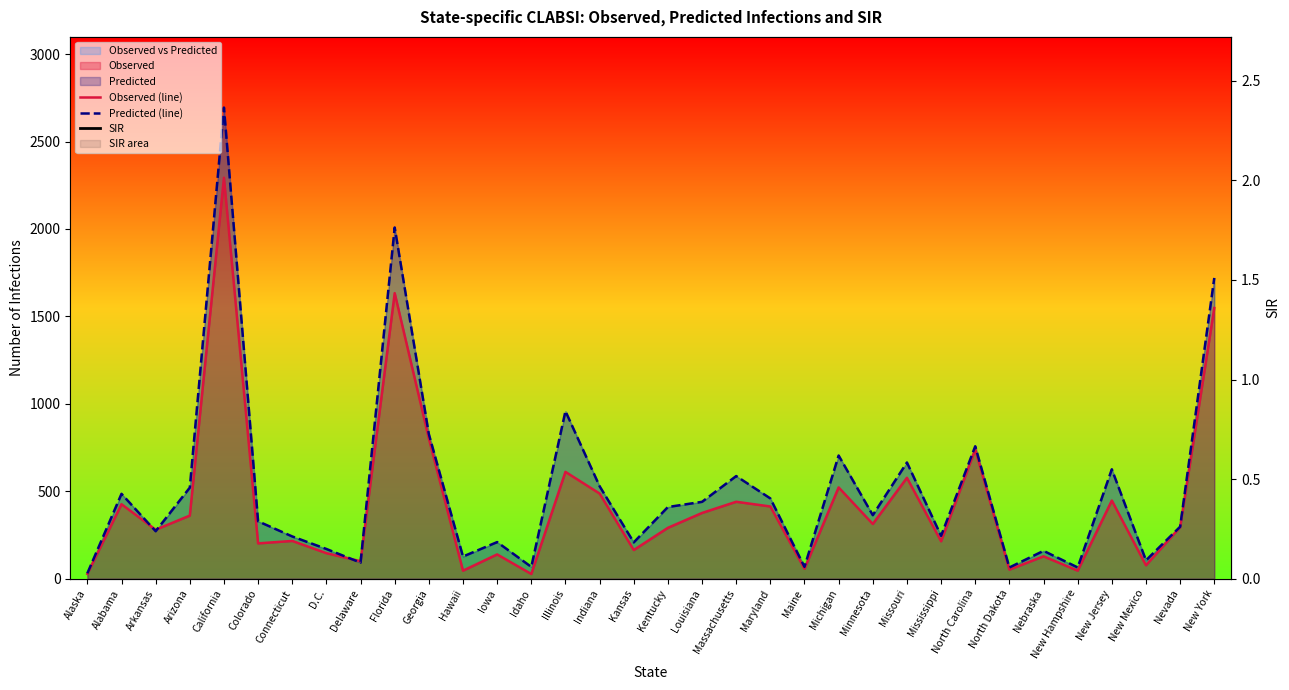

Reading right to left, extract all data points from this chart.

Observed (line): New York=1548.0	Nevada=295.0	New Mexico=77.0	New Jersey=447.0	New Hampshire=46.0	Nebraska=128.0	North Dakota=52.0	North Carolina=740.0	Mississippi=214.0	Missouri=577.0	Minnesota=313.0	Michigan=522.0	Maine=57.0	Maryland=413.0	Massachusetts=440.0	Louisiana=376.0	Kentucky=291.0	Kansas=164.0	Indiana=487.0	Illinois=611.0	Idaho=27.0	Iowa=139.0	Hawaii=46.0	Georgia=802.0	Florida=1633.0	Delaware=100.0	D.C.=146.0	Connecticut=216.0	Colorado=202.0	California=2293.0	Arizona=361.0	Arkansas=280.0	Alabama=426.0	Alaska=28.0
Predicted (line): New York=1719.8	Nevada=297.2	New Mexico=105.0	New Jersey=625.8	New Hampshire=64.5	Nebraska=159.4	North Dakota=64.2	North Carolina=757.5	Mississippi=245.2	Missouri=664.7	Minnesota=363.4	Michigan=704.5	Maine=67.8	Maryland=459.1	Massachusetts=586.9	Louisiana=439.6	Kentucky=410.0	Kansas=207.8	Indiana=529.1	Illinois=958.2	Idaho=67.7	Iowa=209.4	Hawaii=126.9	Georgia=827.1	Florida=2008.5	Delaware=91.9	D.C.=170.0	Connecticut=241.7	Colorado=328.3	California=2694.2	Arizona=521.0	Arkansas=271.6	Alabama=485.4	Alaska=30.8
SIR: New York=0.9	Nevada=1.0	New Mexico=0.7	New Jersey=0.7	New Hampshire=0.7	Nebraska=0.8	North Dakota=0.8	North Carolina=1.0	Mississippi=0.9	Missouri=0.9	Minnesota=0.9	Michigan=0.7	Maine=0.8	Maryland=0.9	Massachusetts=0.8	Louisiana=0.9	Kentucky=0.7	Kansas=0.8	Indiana=0.9	Illinois=0.6	Idaho=0.4	Iowa=0.7	Hawaii=0.4	Georgia=1.0	Florida=0.8	Delaware=1.1	D.C.=0.9	Connecticut=0.9	Colorado=0.6	California=0.9	Arizona=0.7	Arkansas=1.0	Alabama=0.9	Alaska=0.9